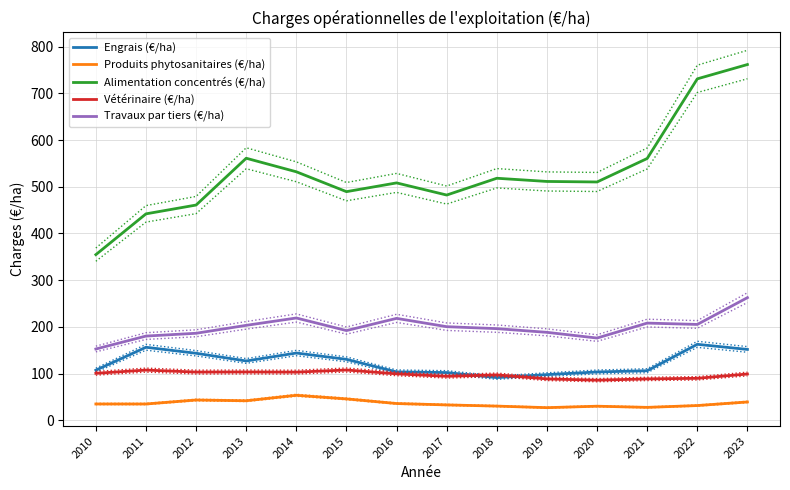

Is it true that Vétérinaire (€/ha) equals 67.8 at 2018?

False